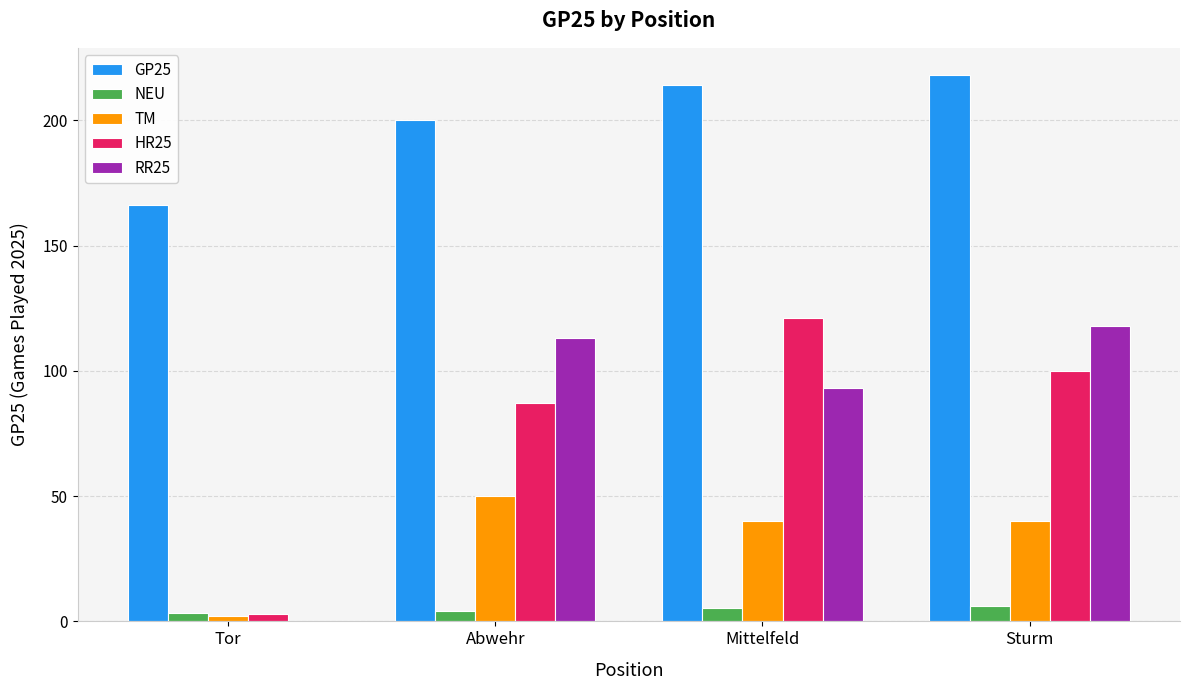

Which series has the largest total across all categories?

GP25